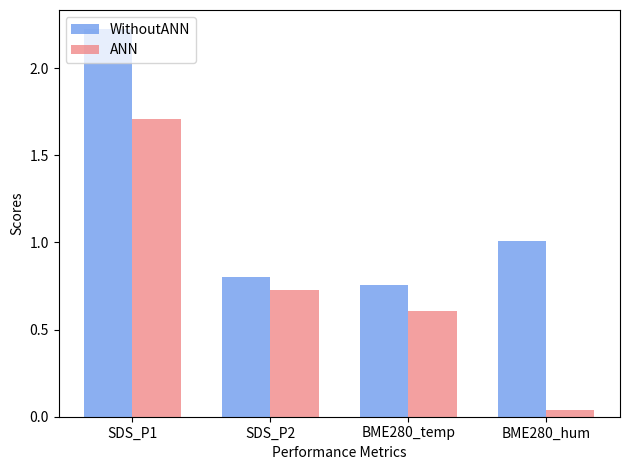

What is the difference between the maximum and minimum values in the ANN series?

1.7